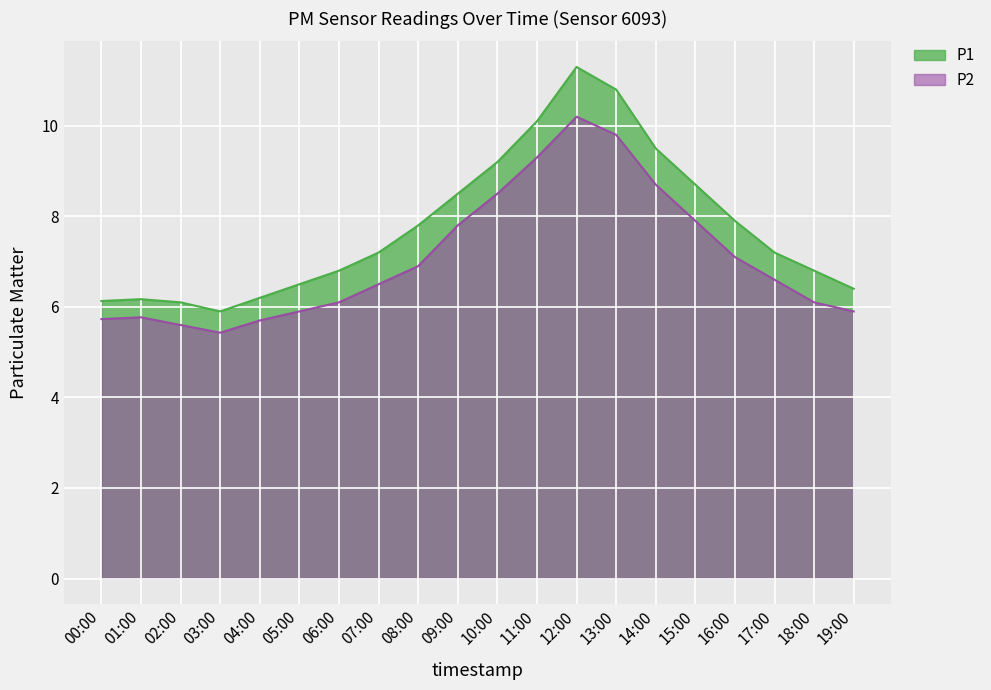

Between 11:00 and 06:00, which is larger?

11:00